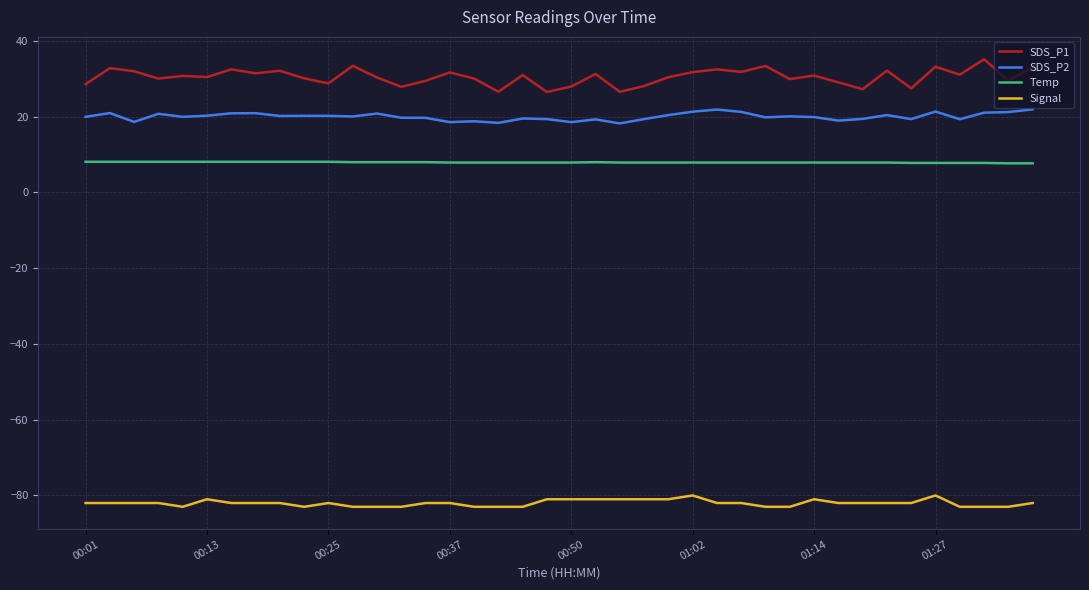

Which series has the largest total across all categories?

SDS_P1